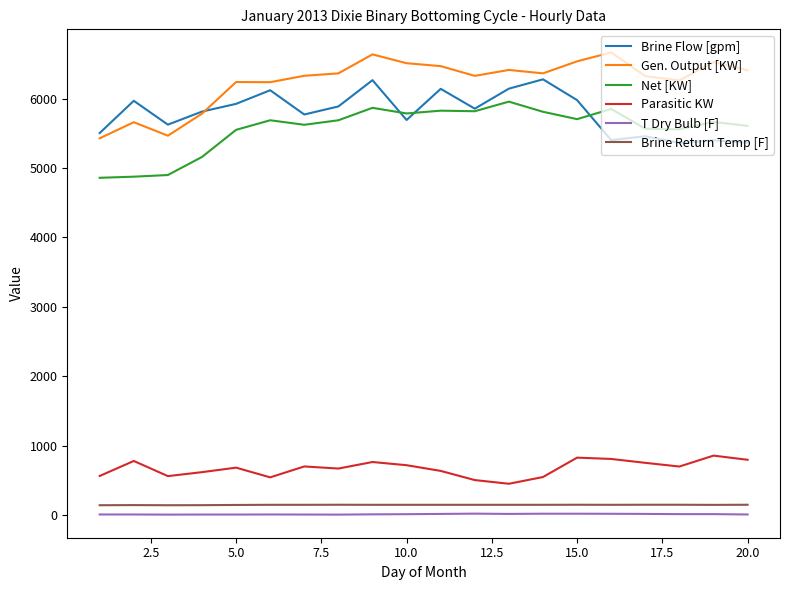

What is the highest value of the Brine Return Temp [F] series?

154